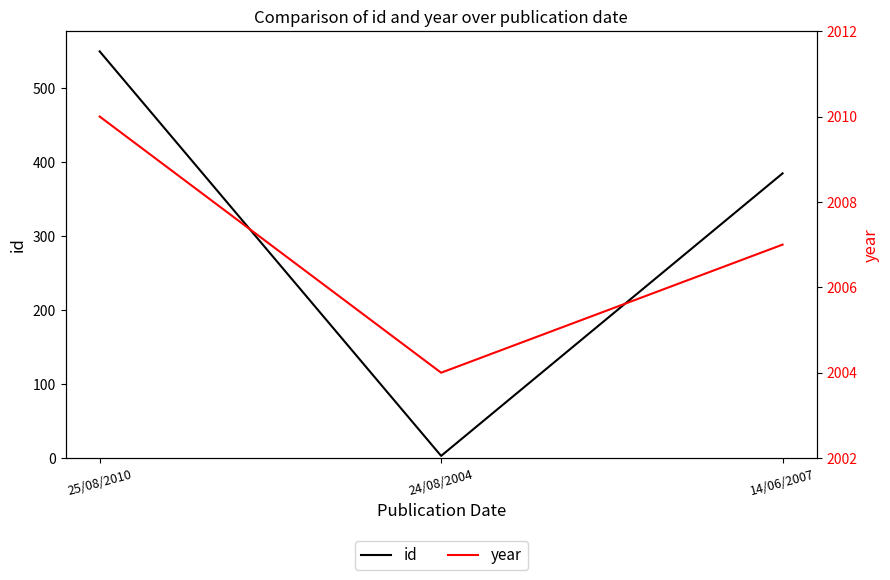

Which series has the widest spread of values?

id